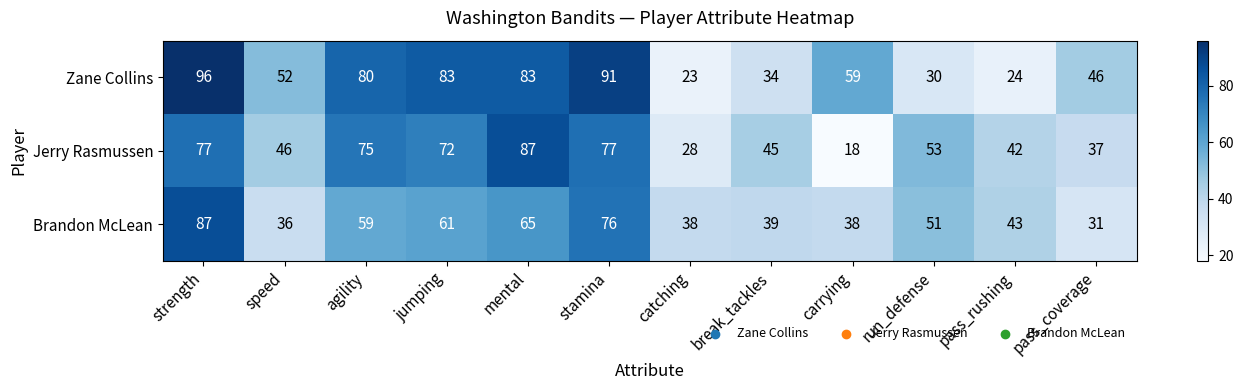

What is the minimum value for Jerry Rasmussen?

18